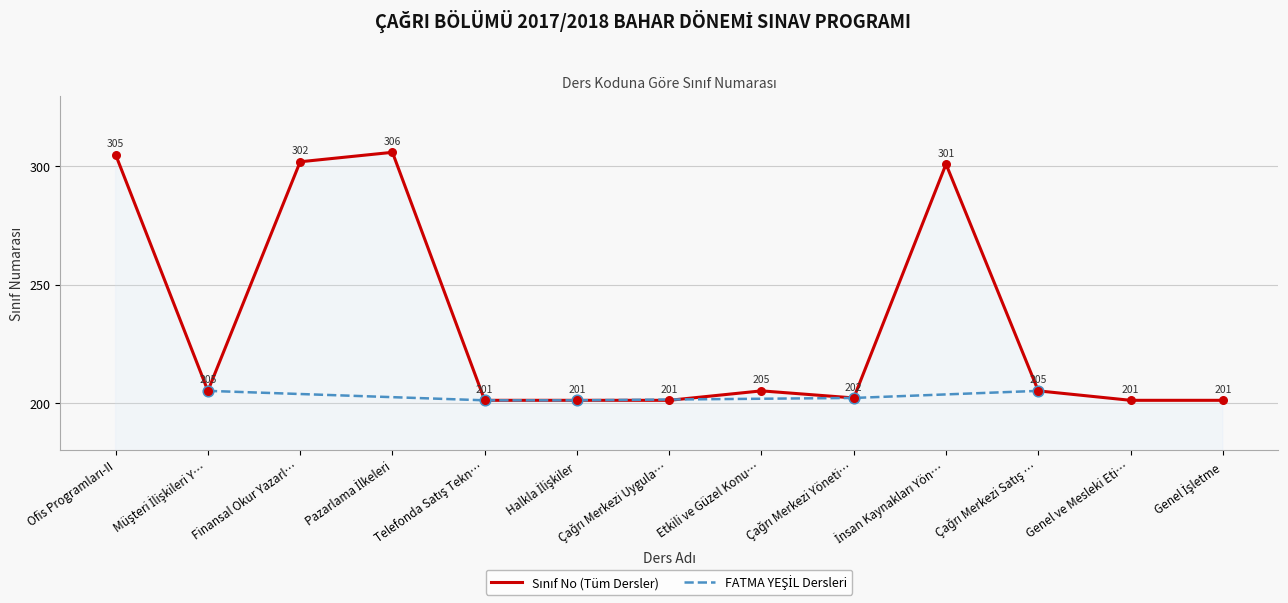

What is the change in value from Müşteri İlişkileri Y… to Telefonda Satış Tekn…?

-4